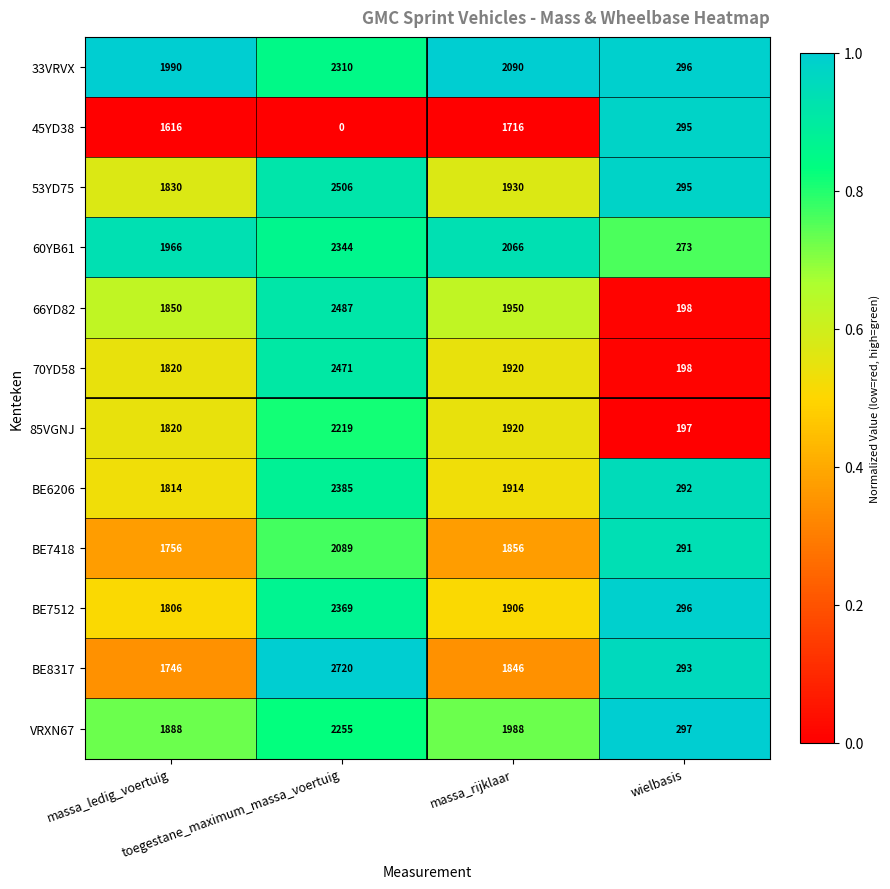

What is the average value of the 60YB61 series?

1662